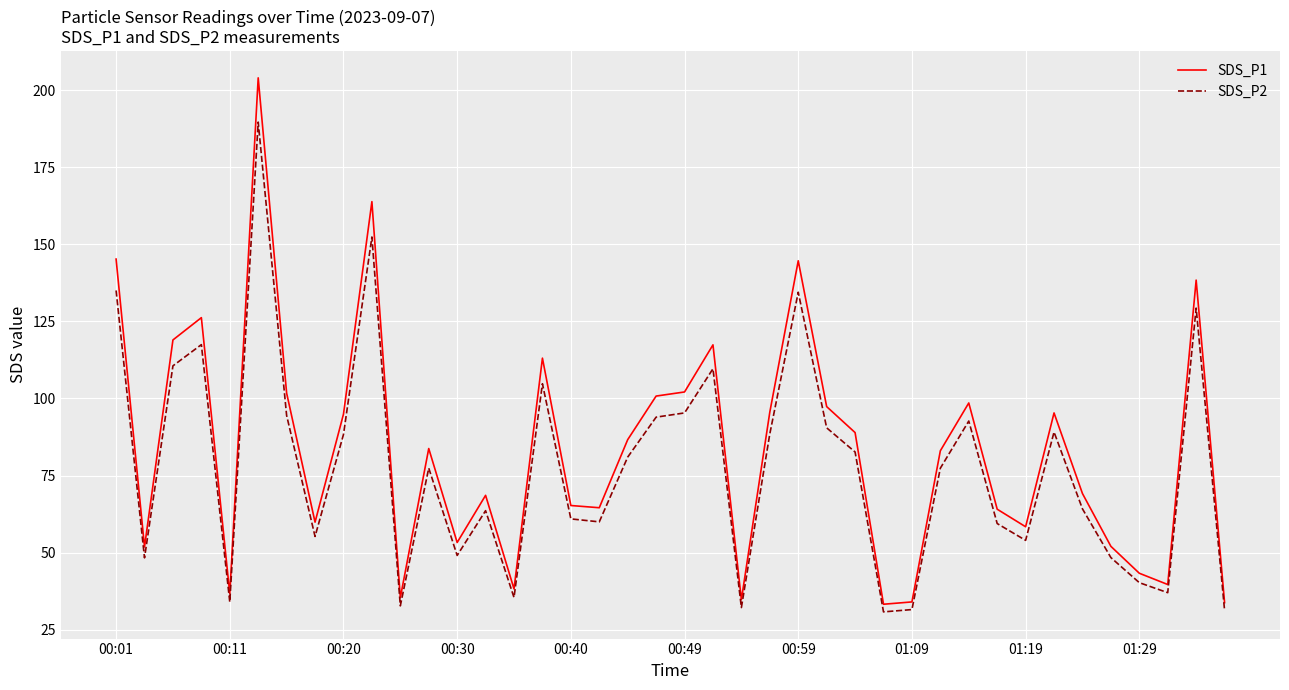

Which series has the largest range (max minus min)?

SDS_P1